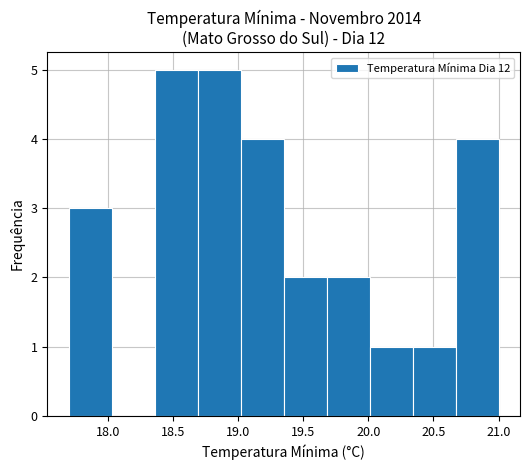

How tall is the bar that spans 19.35 to 19.68 on the x-axis? Neither the bar edges nor the heights are printed on the chart, so give them approximately, as read against the axes.

2